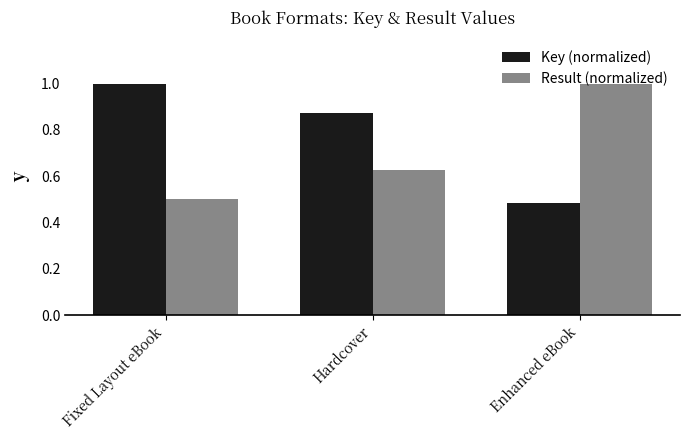

At which label is Key (normalized) closest to 0?

Enhanced eBook